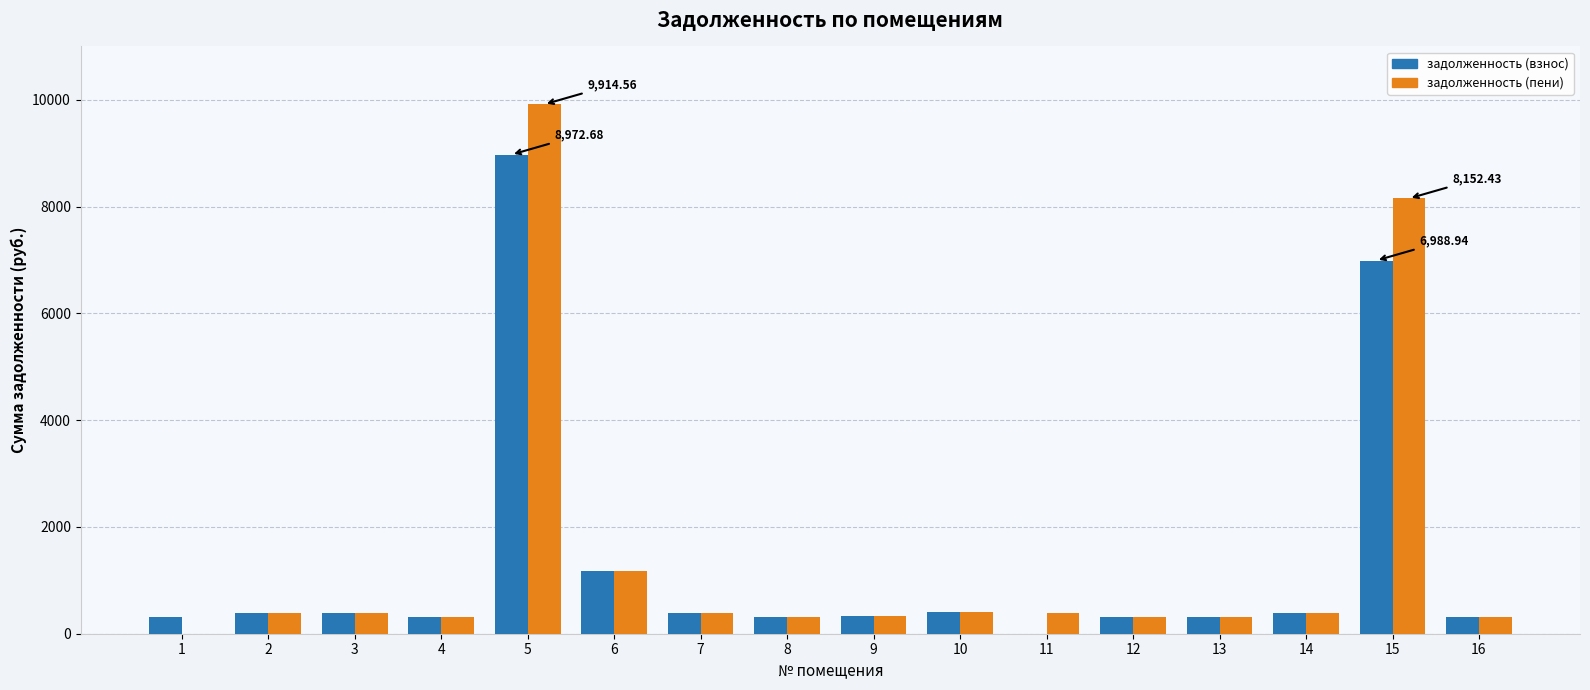

What is the maximum value for задолженность (пени)?

9914.6